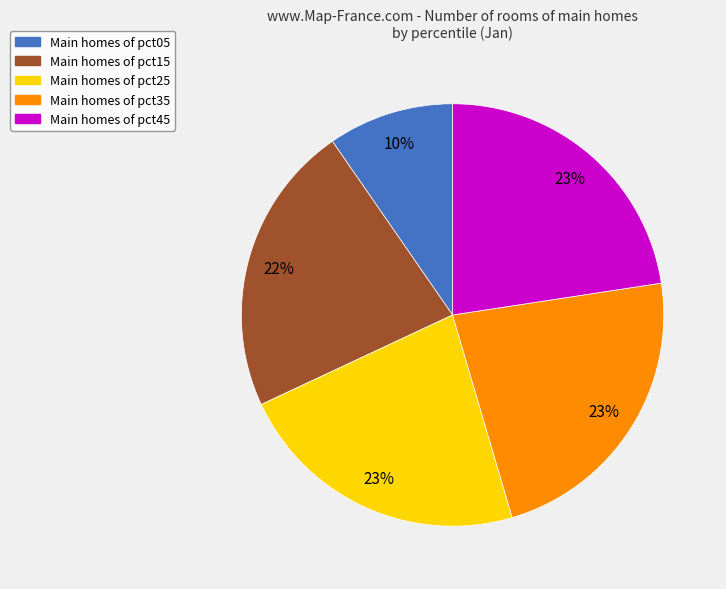

To the nearest percent, what is the average slice percentage?

20%